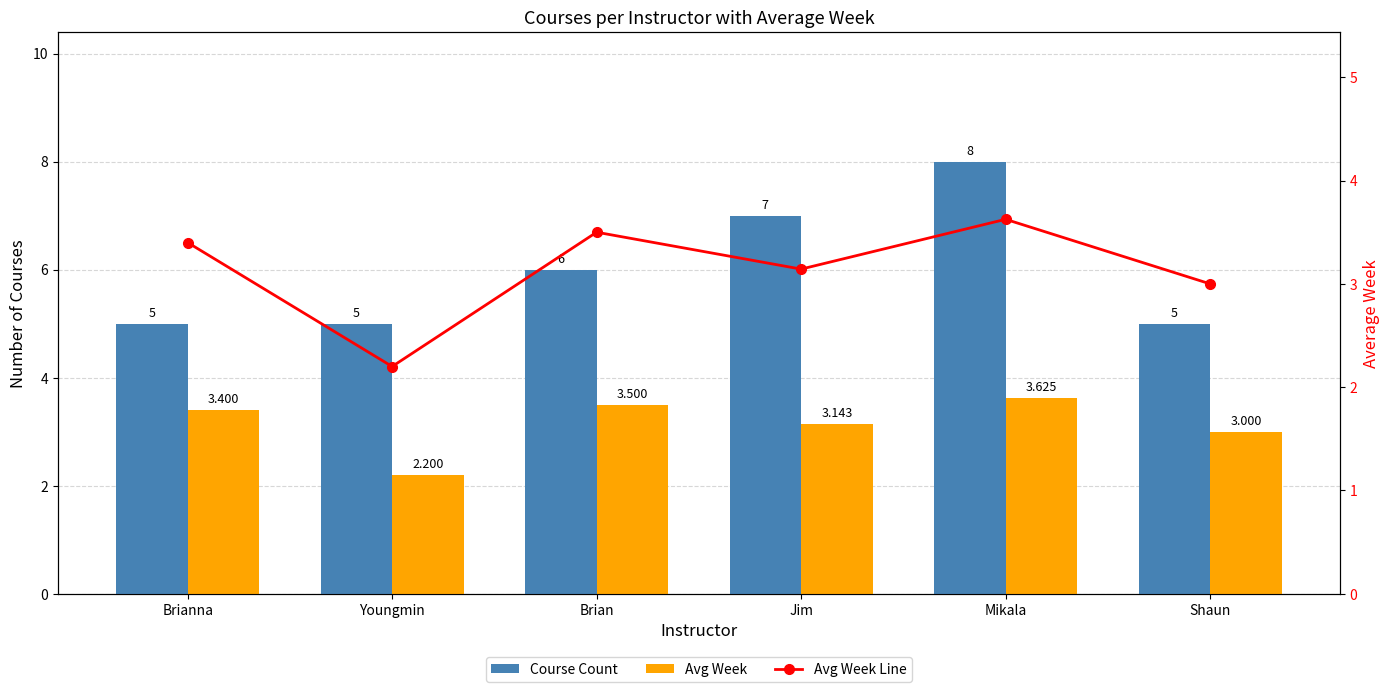

Rank the series by their maximum value, from lowest to highest.

Avg Week, Avg Week Line, Course Count